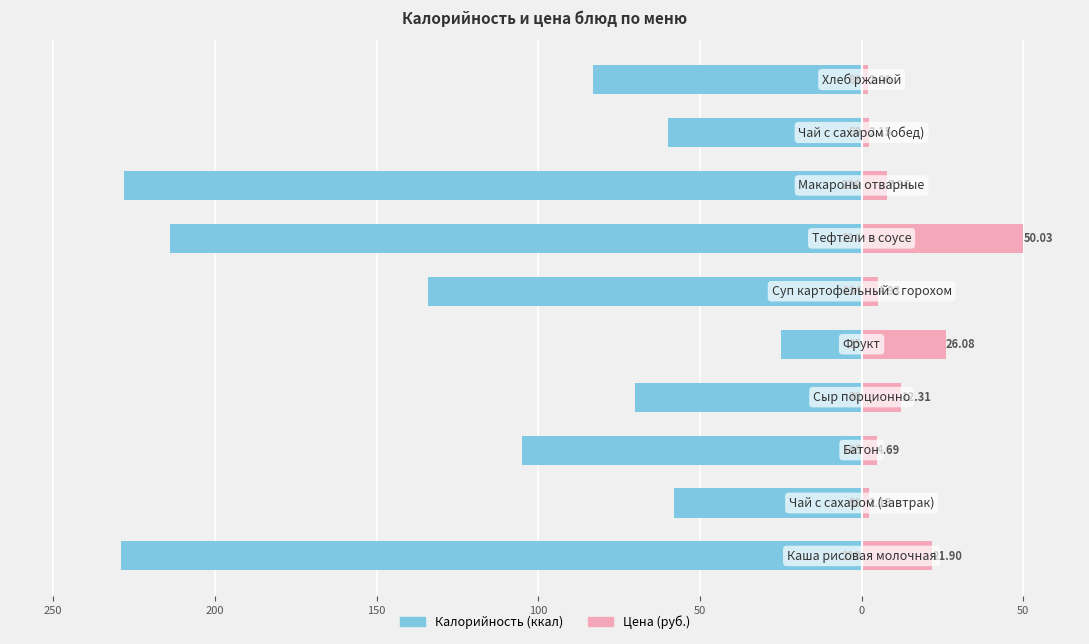

What is the value of the Цена (руб.) bar at the 5th from the left?

26.1